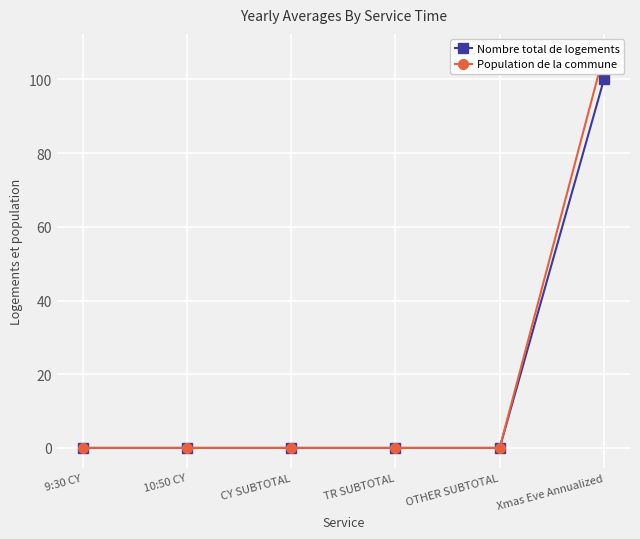

True or false: Population de la commune has a value of 53 at TR SUBTOTAL.

False